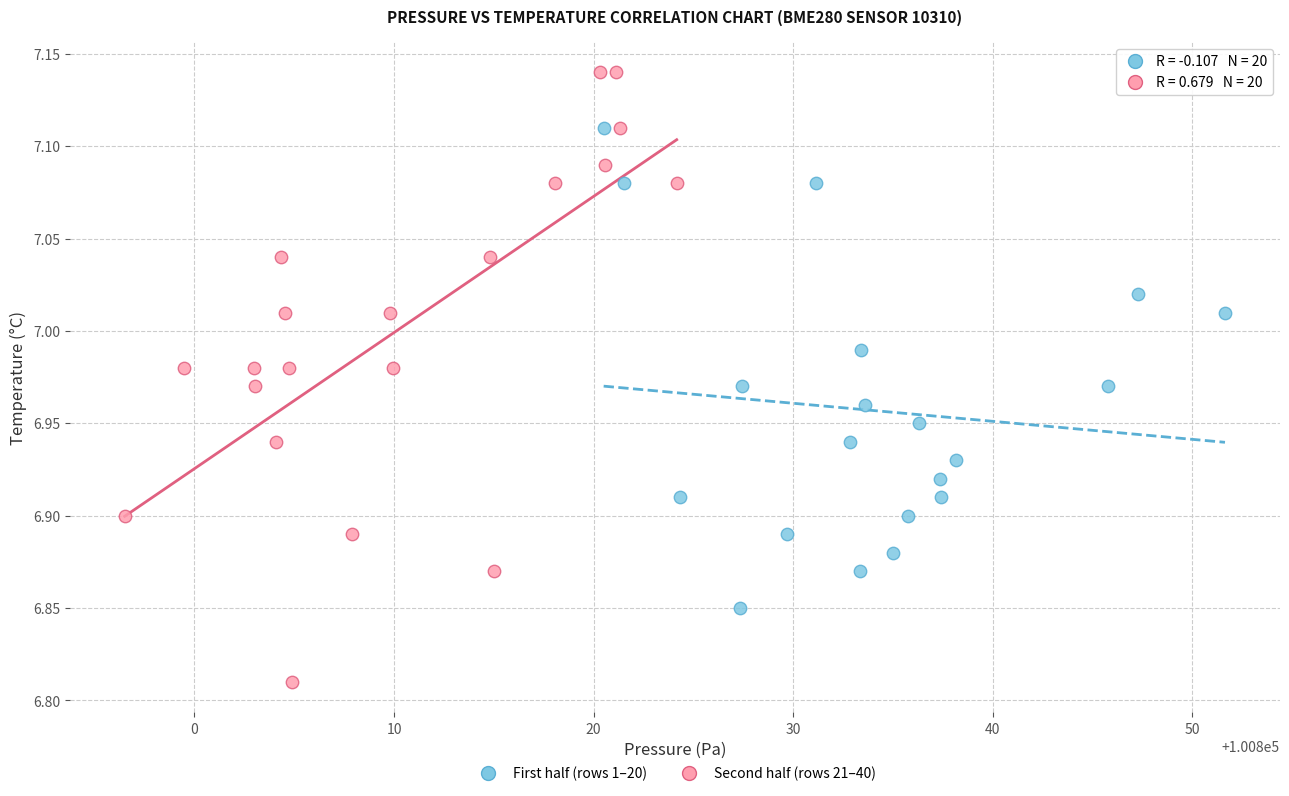

Which series contains the lowest Y value?

Second half (rows 21–40)